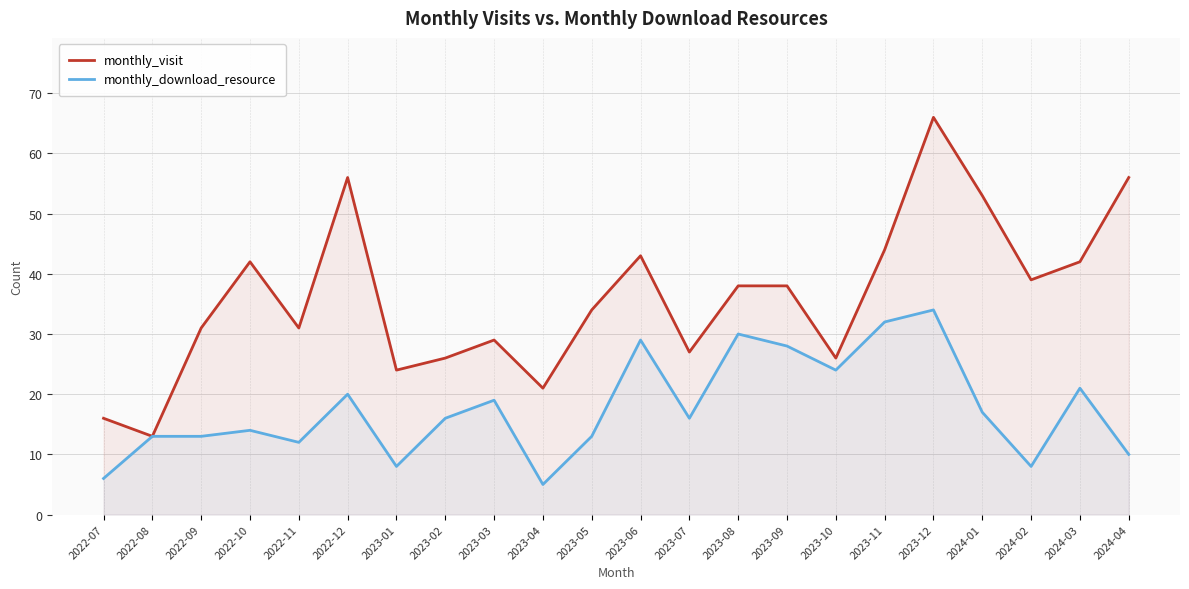

Does the chart display data point markers on the line(s)?

No